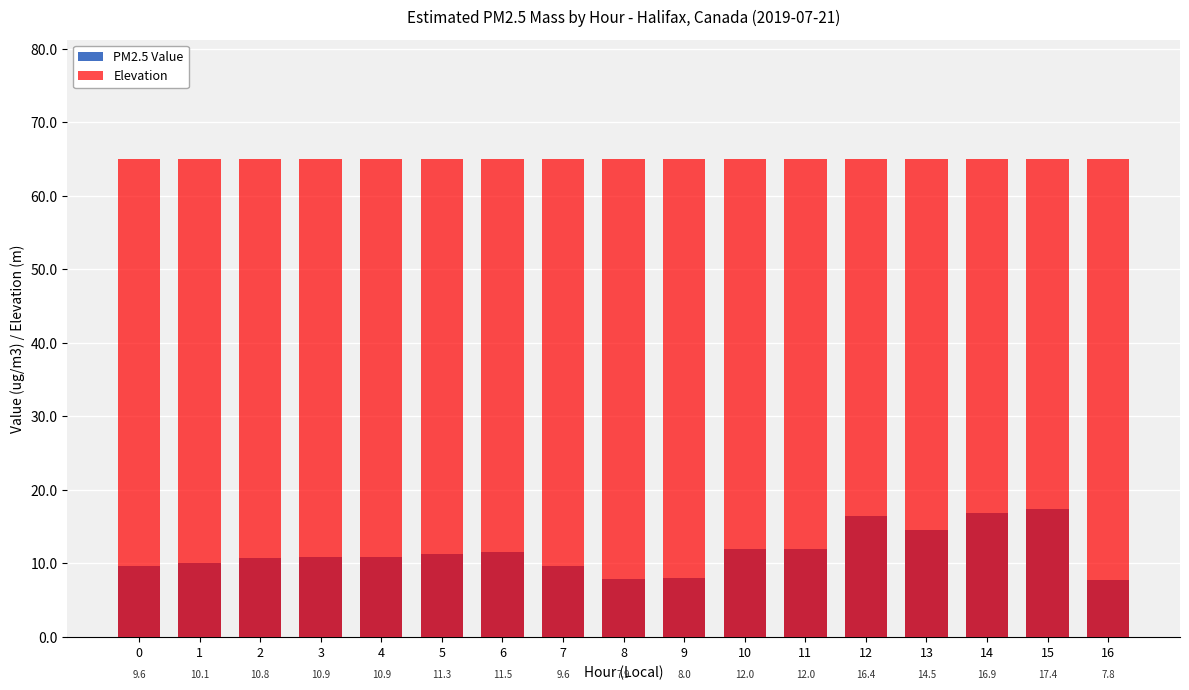

Is the value of PM2.5 Value at 15 greater than the value of Elevation at 12?

No